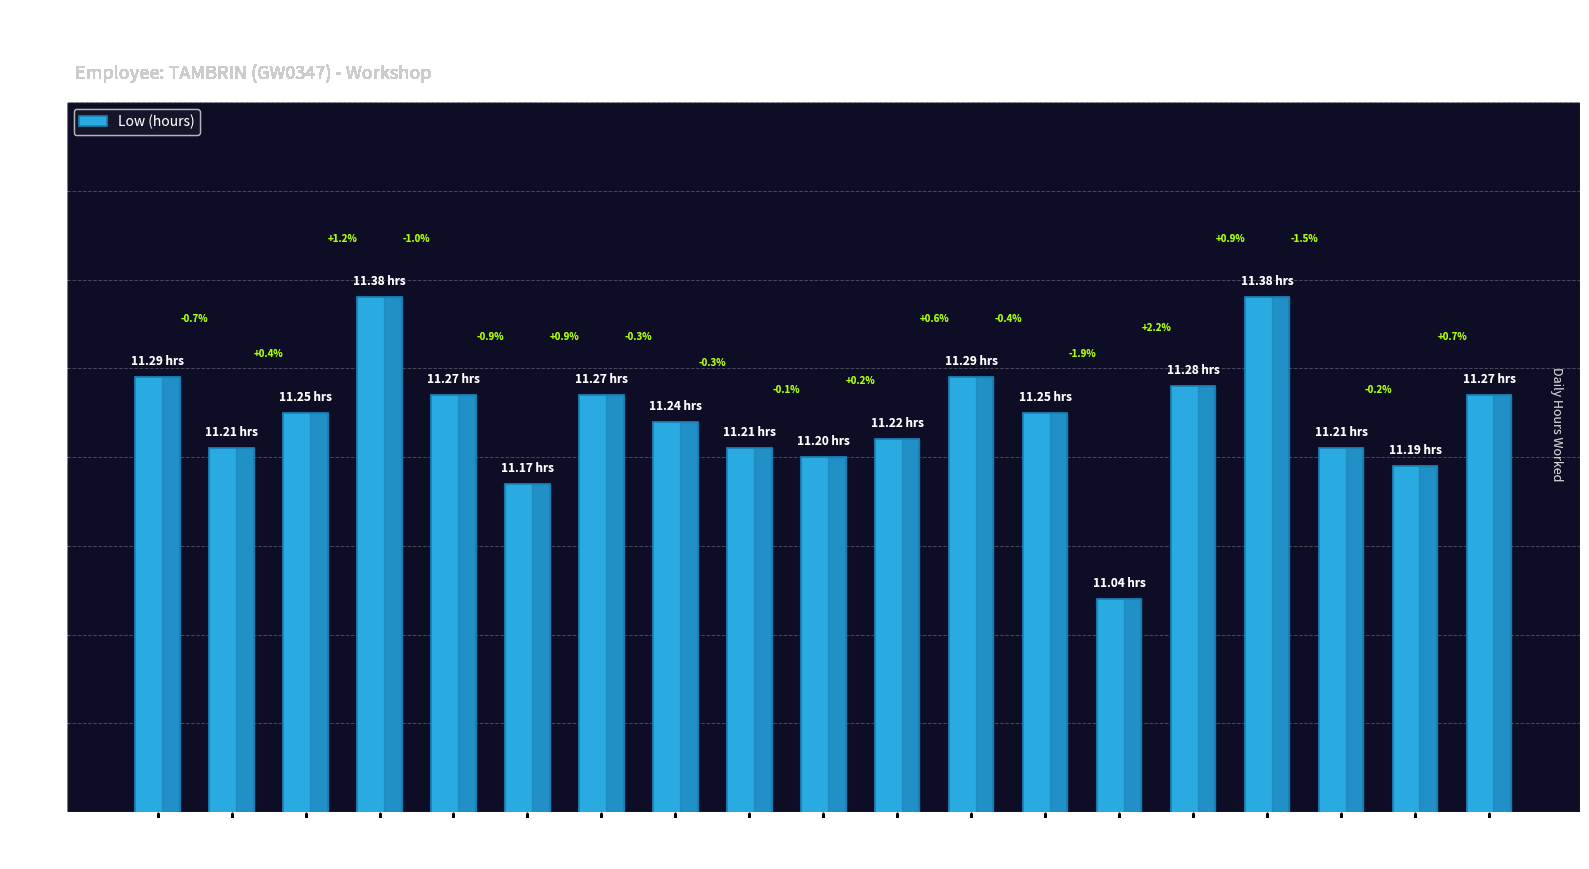

What position from the right is 6-Tue?

12